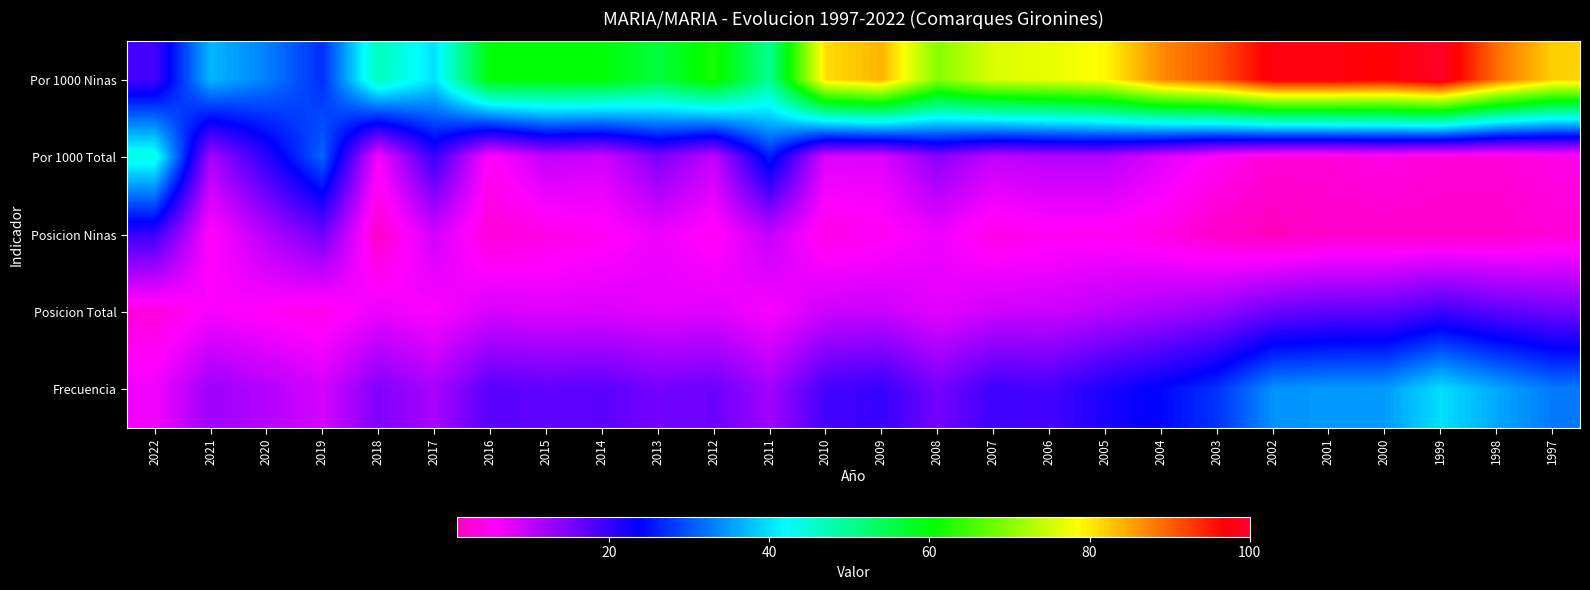

Between 2008 and 2002, which is larger?

2002